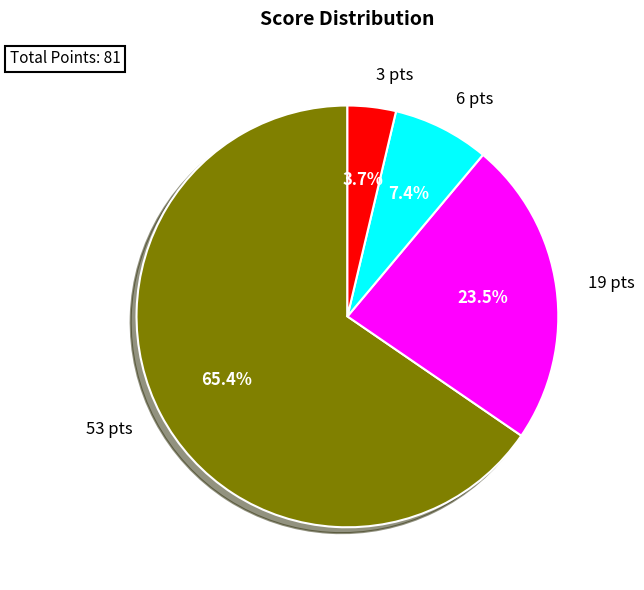

How many segments does this pie chart have?

4